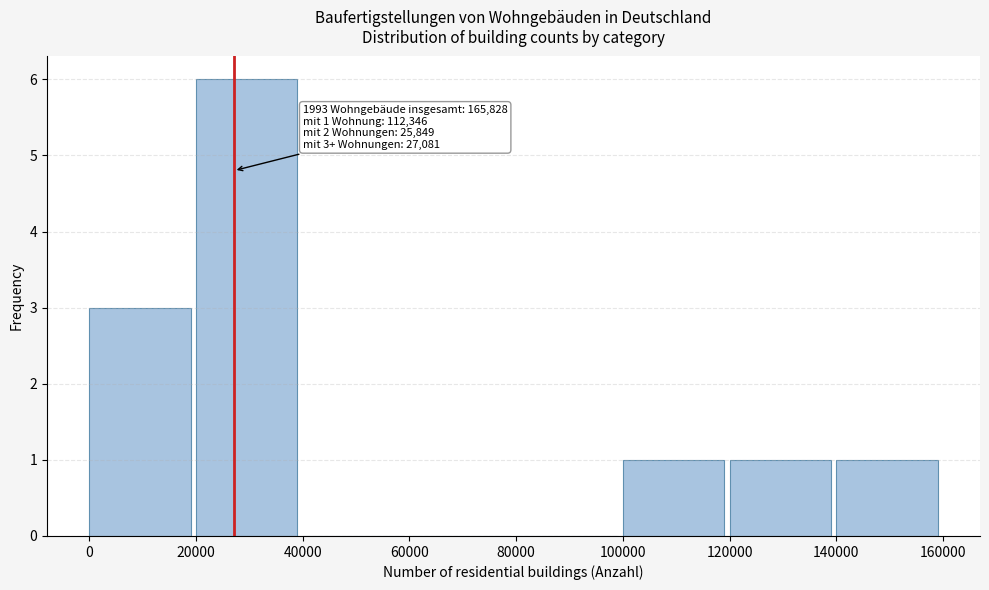

Over which range of the x-axis is the bar tallest?

20000 to 40000